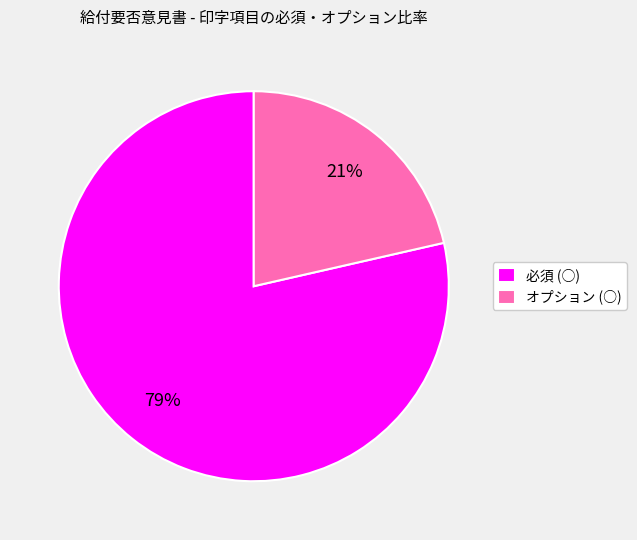

To the nearest percent, what is the average slice percentage?

50%